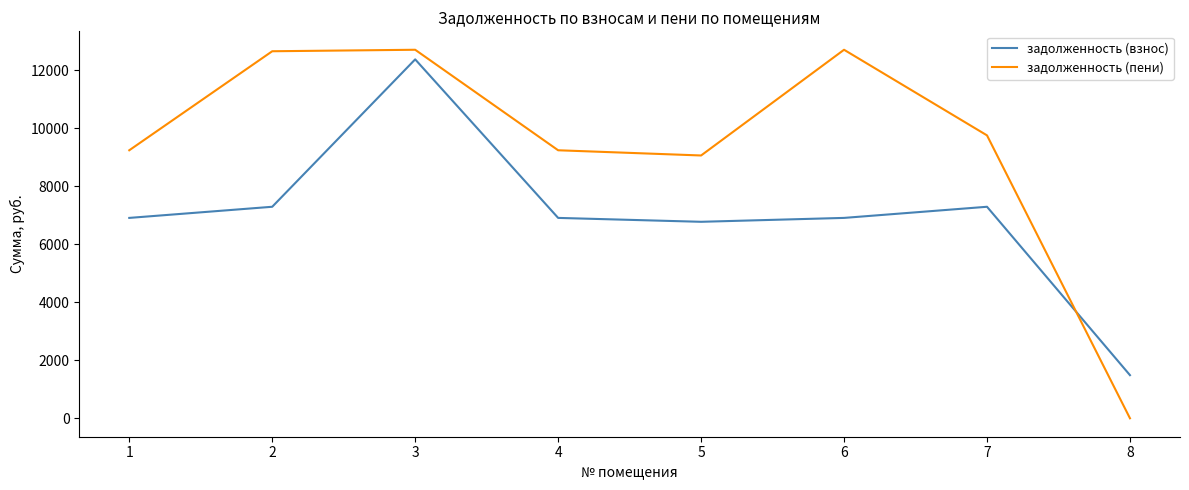

Count the number of categories in the chart.

8